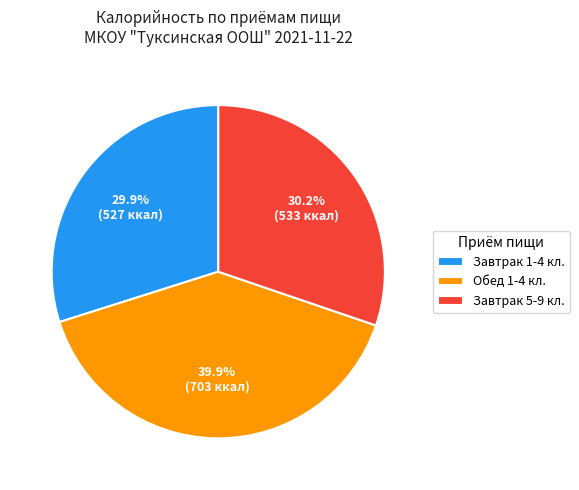

To the nearest percent, what portion does Завтрак 5-9 кл. represent?

30%